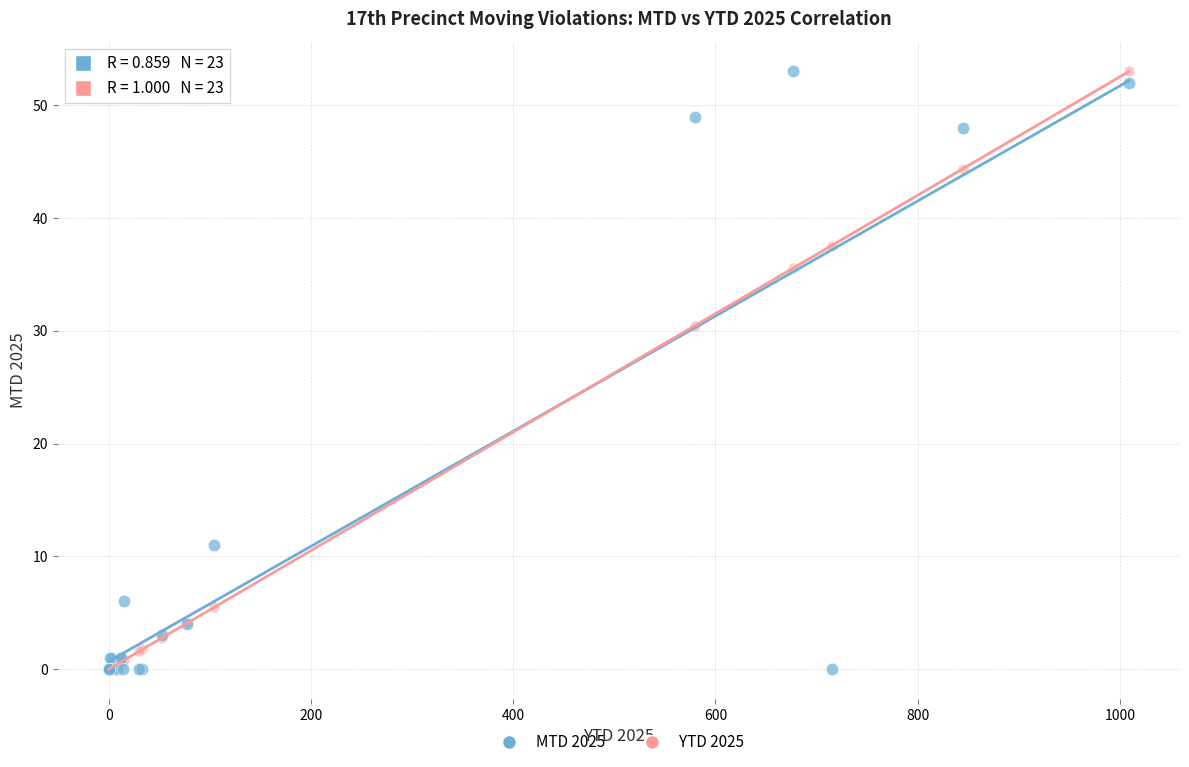

Across all series, what Y value is closest to 26?

30.5